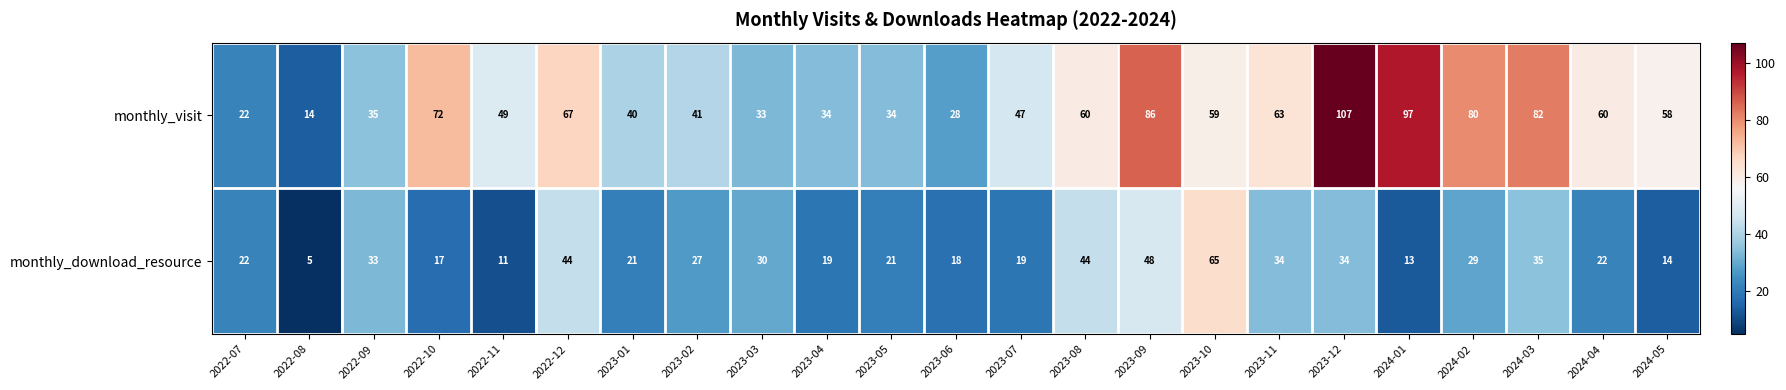

At which category does the chart reach its minimum across all series?

2022-08